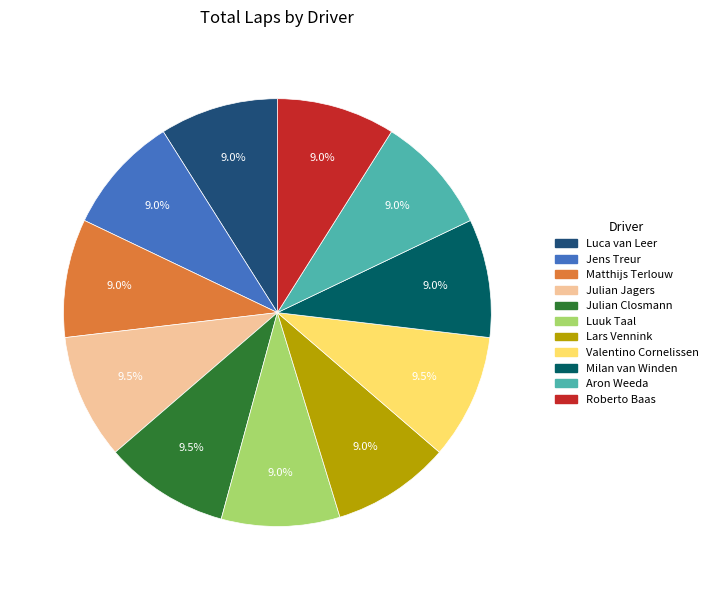

True or false: Milan van Winden accounts for 9% of the total.

True